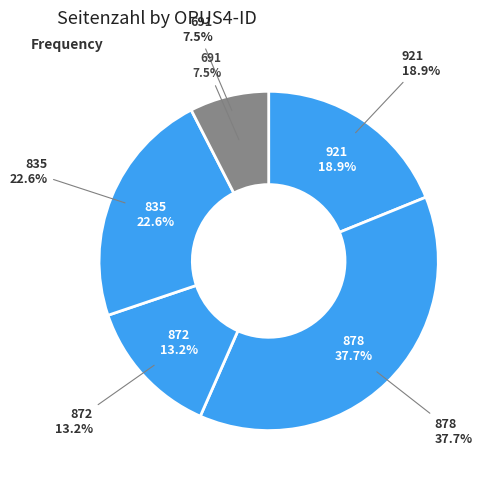

How many segments does this pie chart have?

5